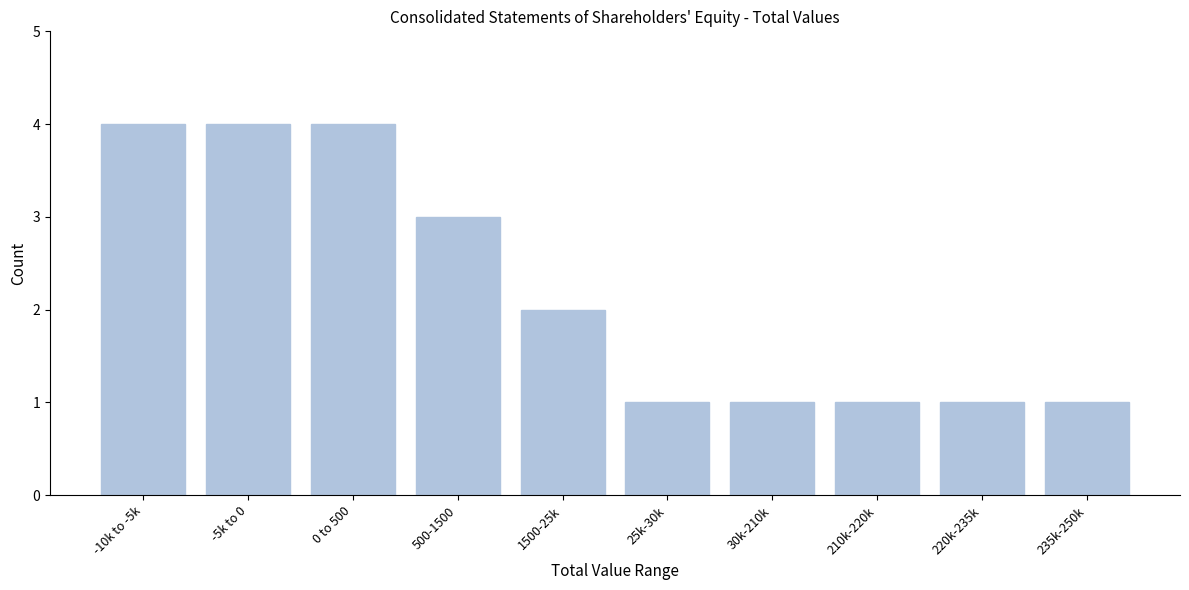

Reading left to right, extract all data points from this chart.

4	4	4	3	2	1	1	1	1	1